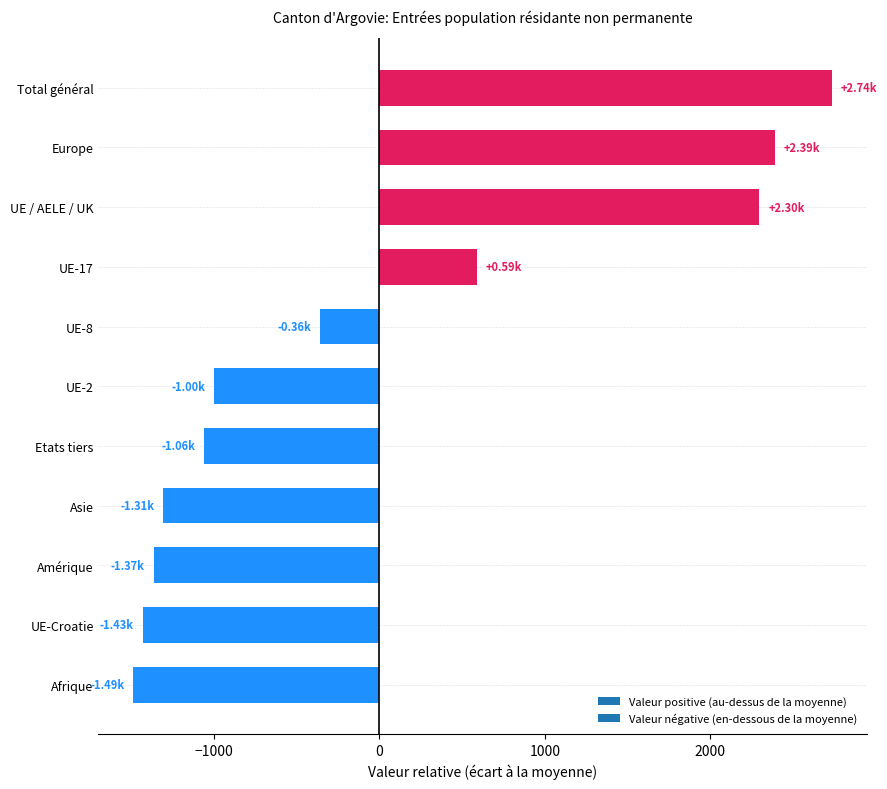

What is the difference between the second highest and second lowest values?

3827.0